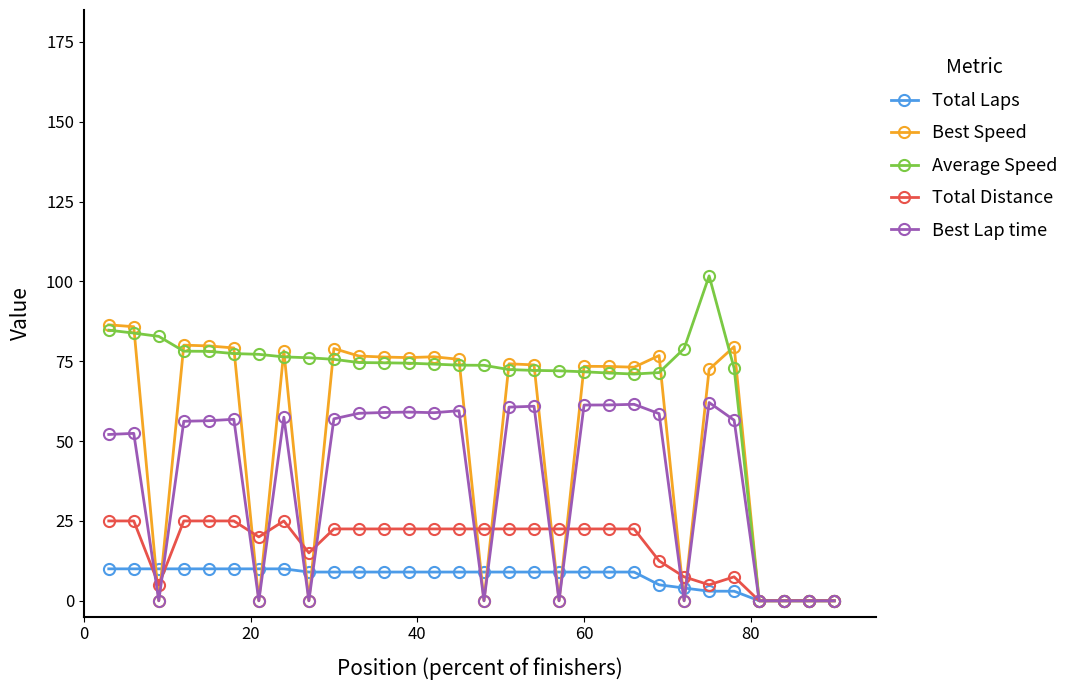

How many lines are shown in the chart?

5